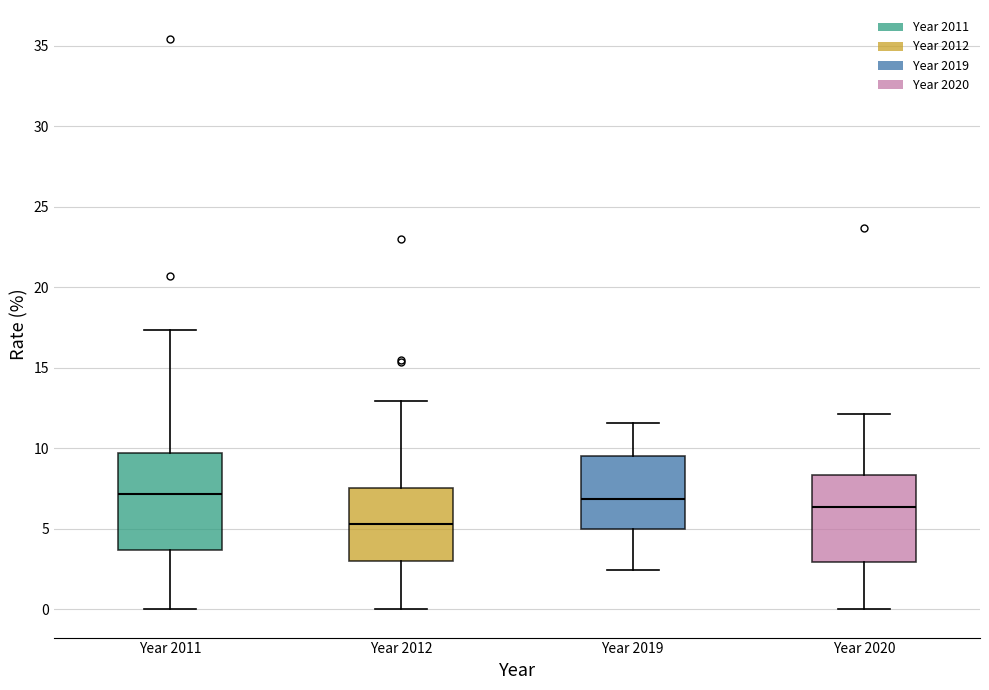

Which box's median line is the lowest?

Year 2012